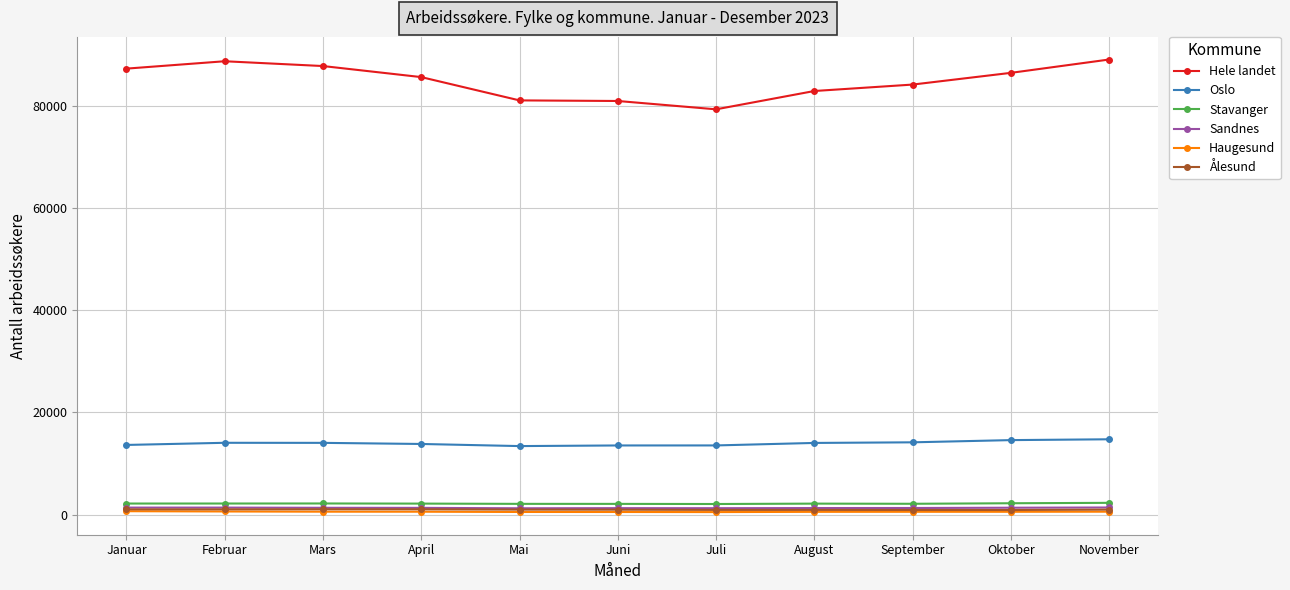

At how many categories does at least one series exceed 65984?

11